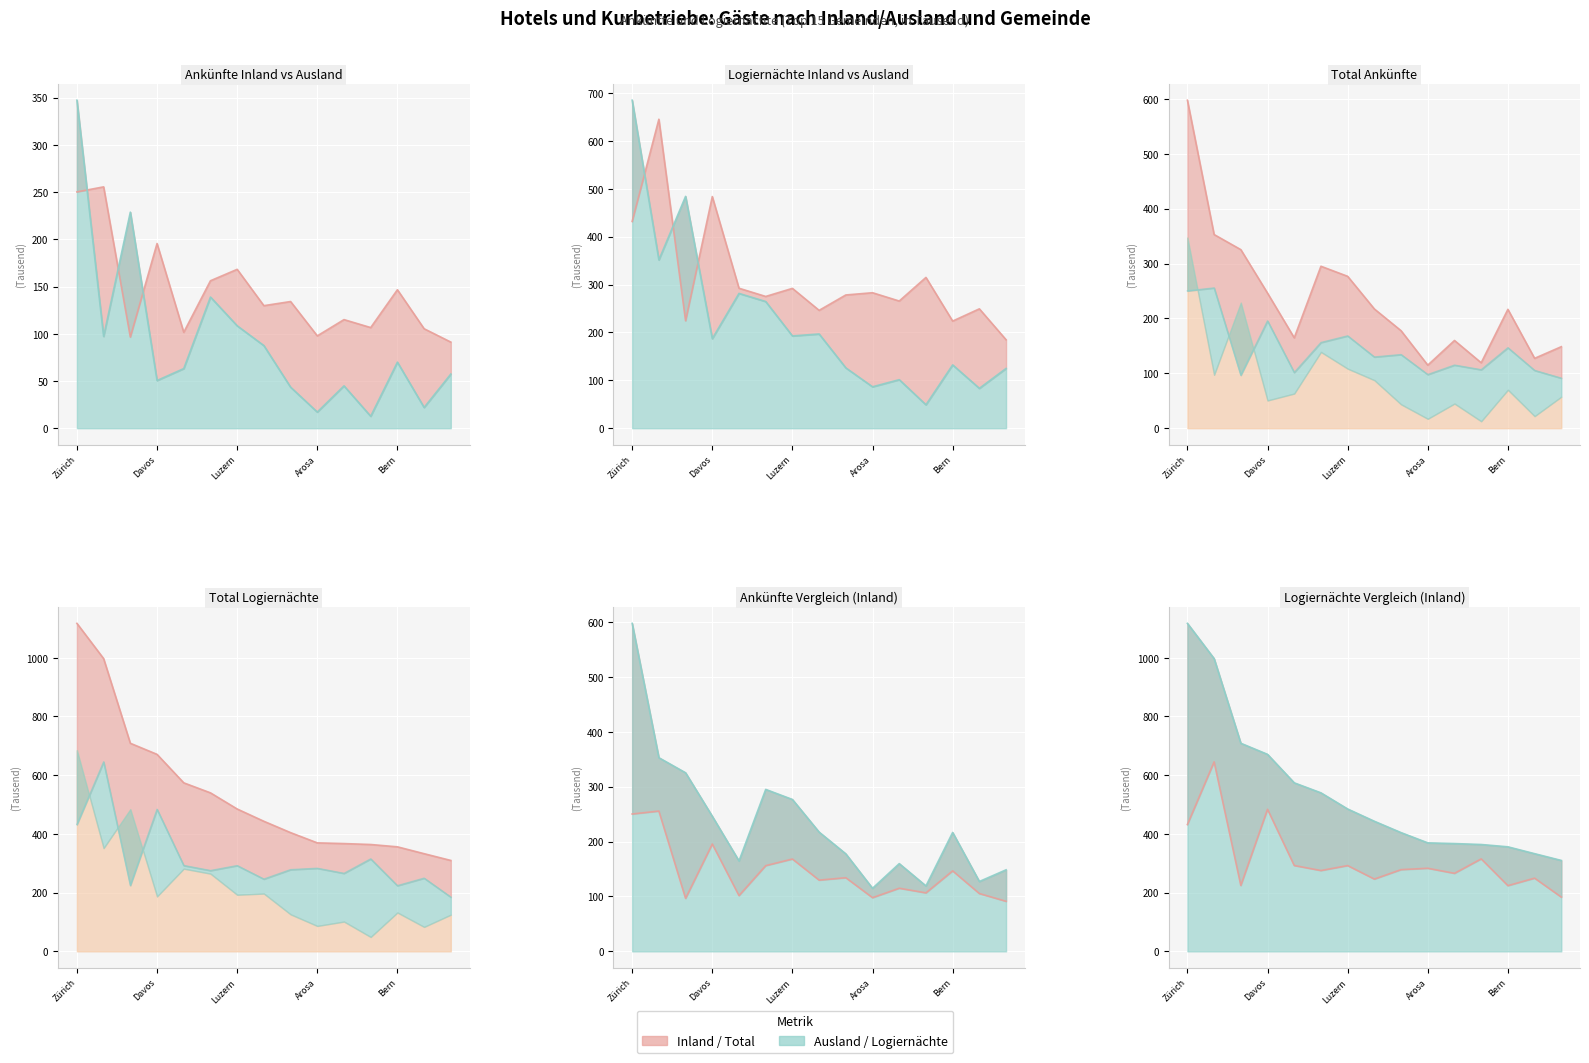

Reading left to right, what are all the values shown in this chart?

Ankünfte Inland: 250.3	255.6	96.5	195.6	101.6	156.2	168.3	129.8	134.2	97.8	115.0	106.6	146.7	105.3	91.2
Logiernächte Inland: 432.0	645.5	224.5	483.9	292.4	275.3	292.1	246.2	278.4	283.0	265.7	315.0	223.8	249.4	184.8
Ankünfte Ausland: 347.4	97.2	228.8	50.5	63.1	138.9	108.5	87.5	43.5	17.1	44.8	12.6	69.9	22.0	57.3
Logiernächte Ausland: 685.2	351.6	484.3	187.0	281.6	264.6	192.8	196.8	126.0	86.5	101.4	48.9	132.2	83.3	124.8
Total Ankünfte: 597.7	352.9	325.4	246.1	164.7	295.1	276.7	217.3	177.6	114.9	159.8	119.2	216.6	127.3	148.5
Total Logiernächte: 1117.2	997.1	708.8	671.0	574.0	539.9	484.9	443.0	404.4	369.5	367.1	363.9	356.0	332.7	309.6